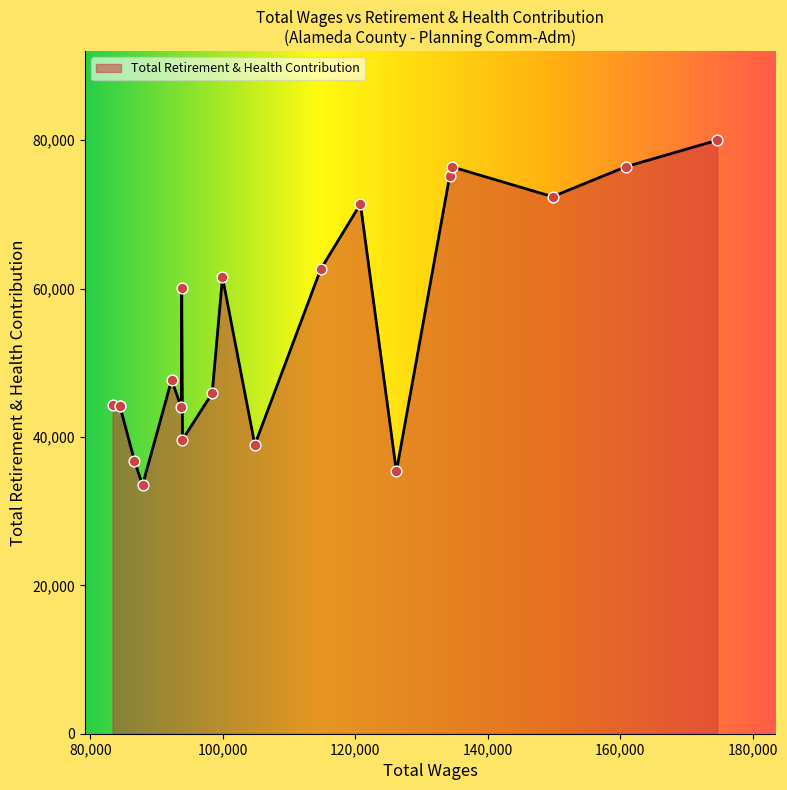

What is the change in value from 160898.0 to 149797.0?

-4045